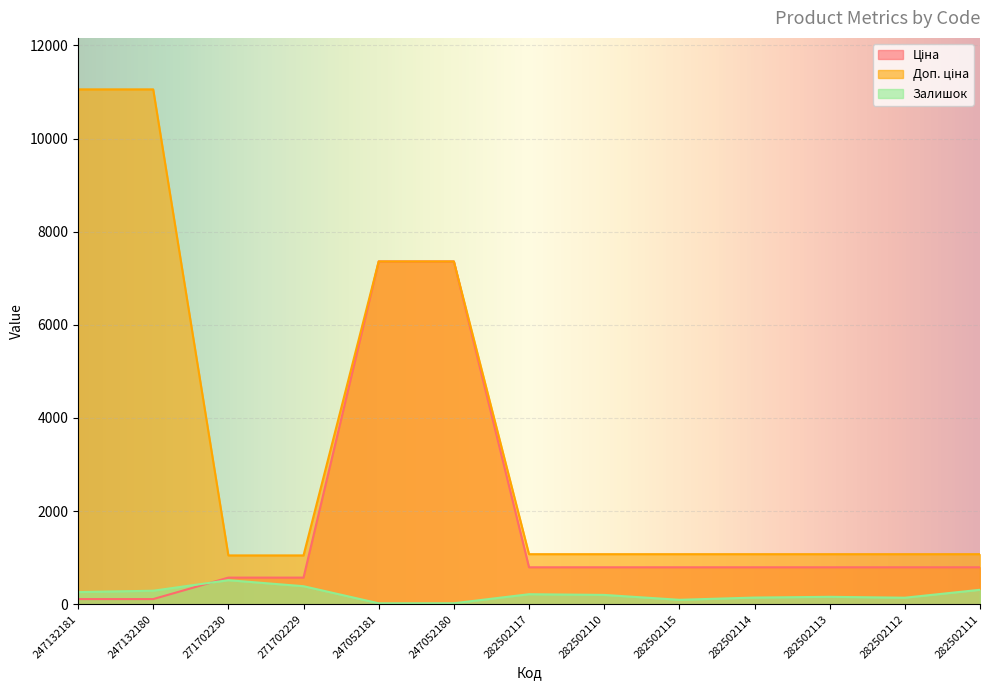

What is the spread (max minus min) of values at 271702230?

532.0